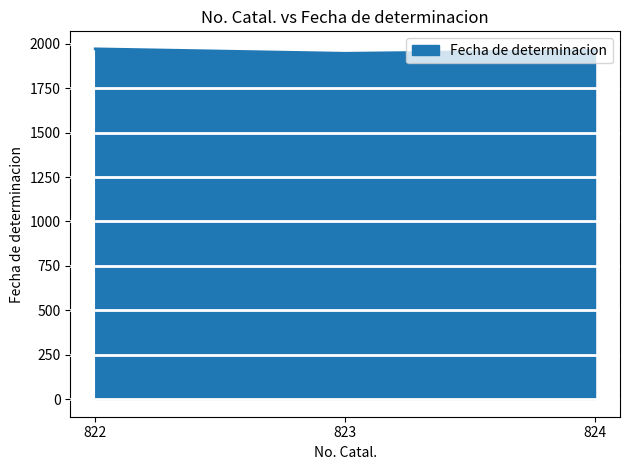

What is the ratio of the value at 822 to the value at 824?

1.0